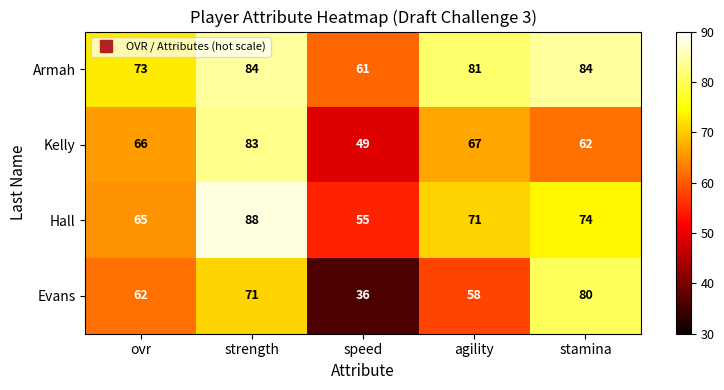

List the series in order of their peak value, highest first.

Hall, Armah, Kelly, Evans